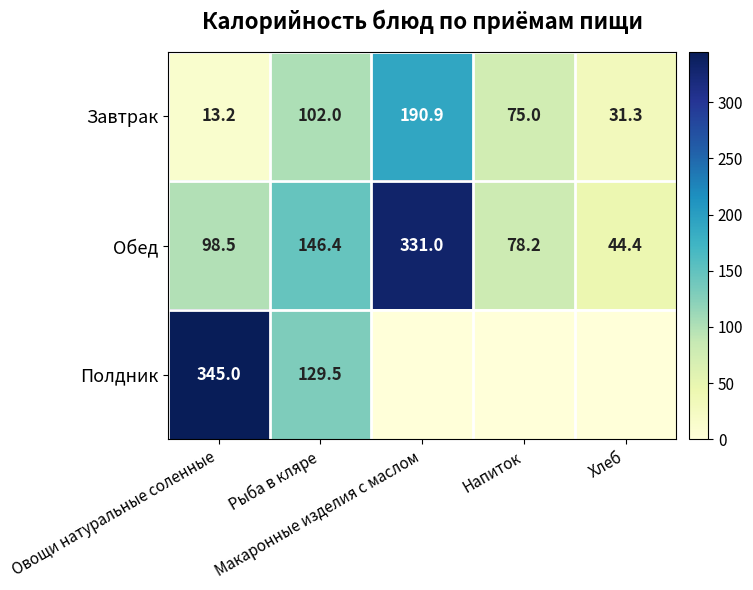

Rank the series at Овощи натуральные соленные from lowest to highest value.

Завтрак, Обед, Полдник